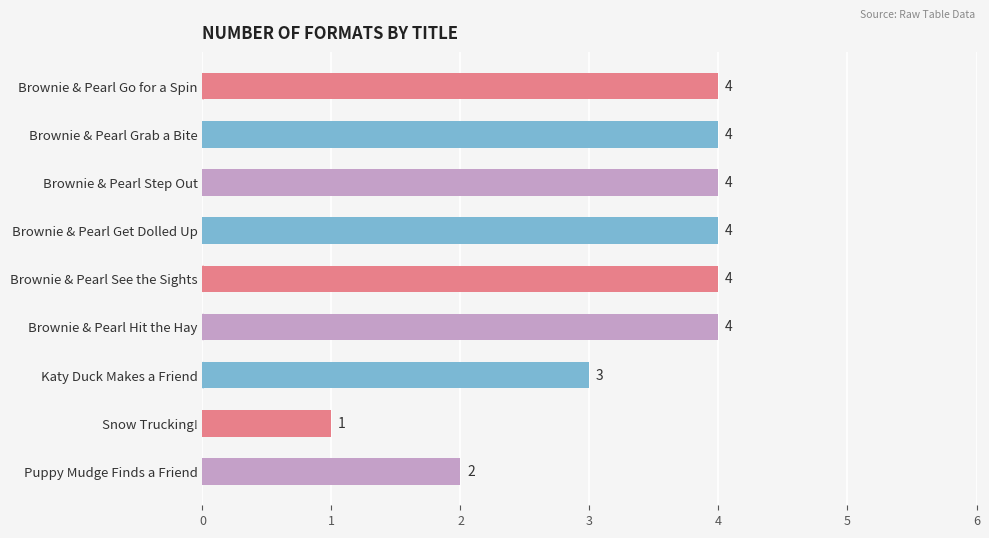

What is the label of the 6th bar from the top?

Brownie & Pearl Hit the Hay